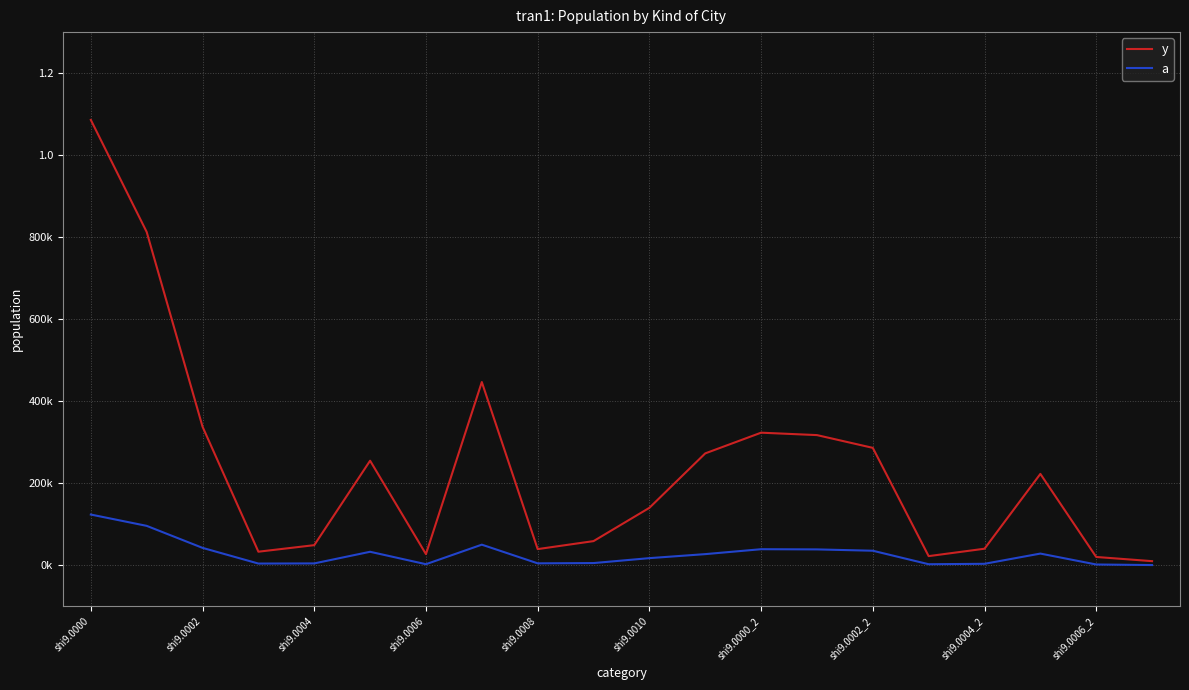

What are all the series names shown in the legend?

y, a